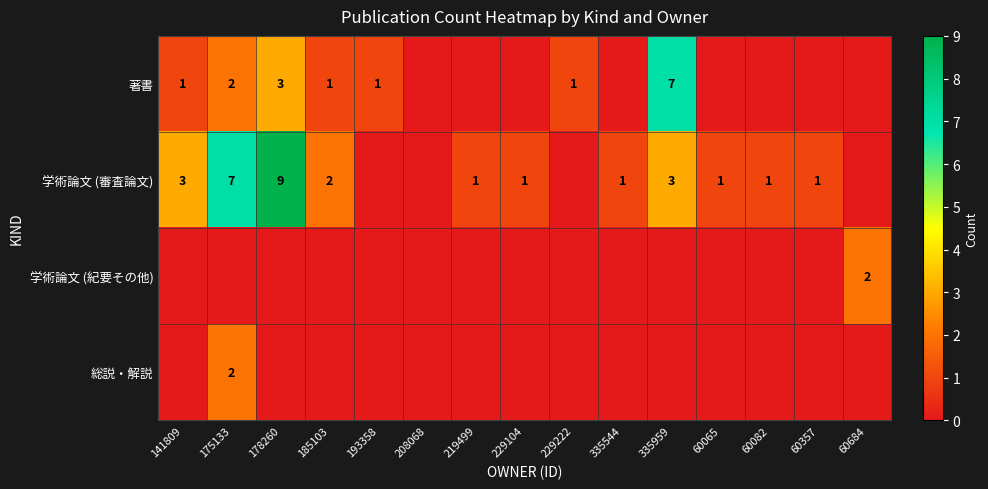

True or false: 学術論文 (審査論文) has a value of 1 at 60357.

True